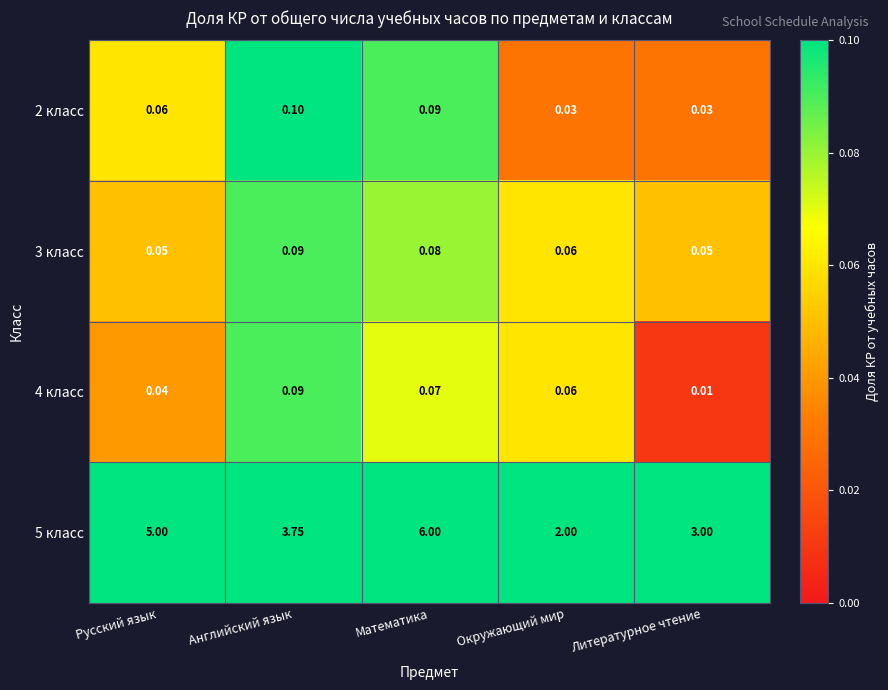

Between Русский язык and Математика, which series saw the biggest shift?

5 класс